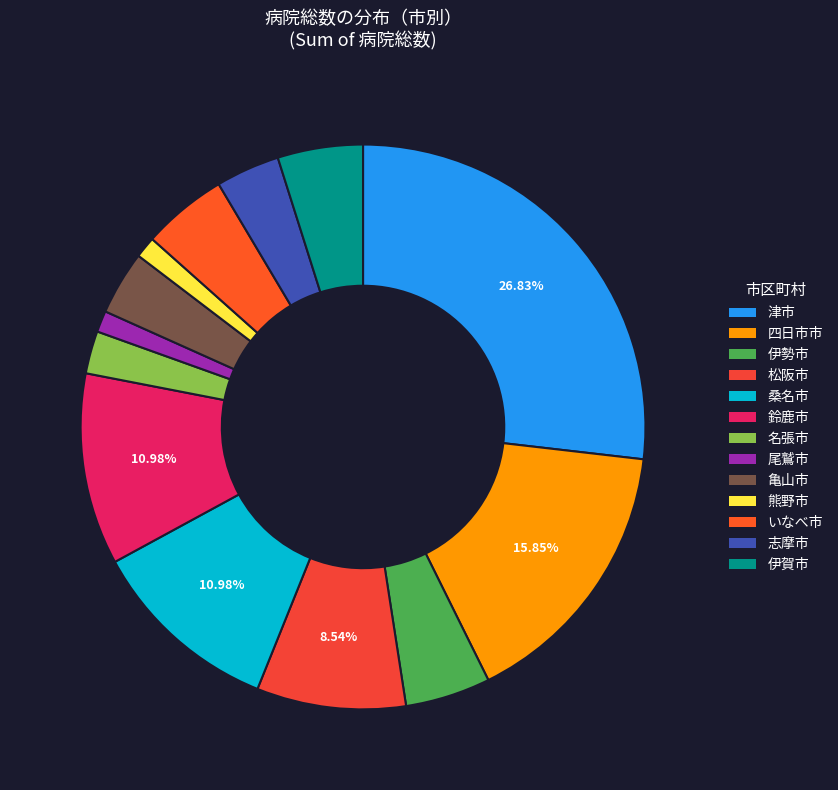

How many slices are in this pie chart?

13